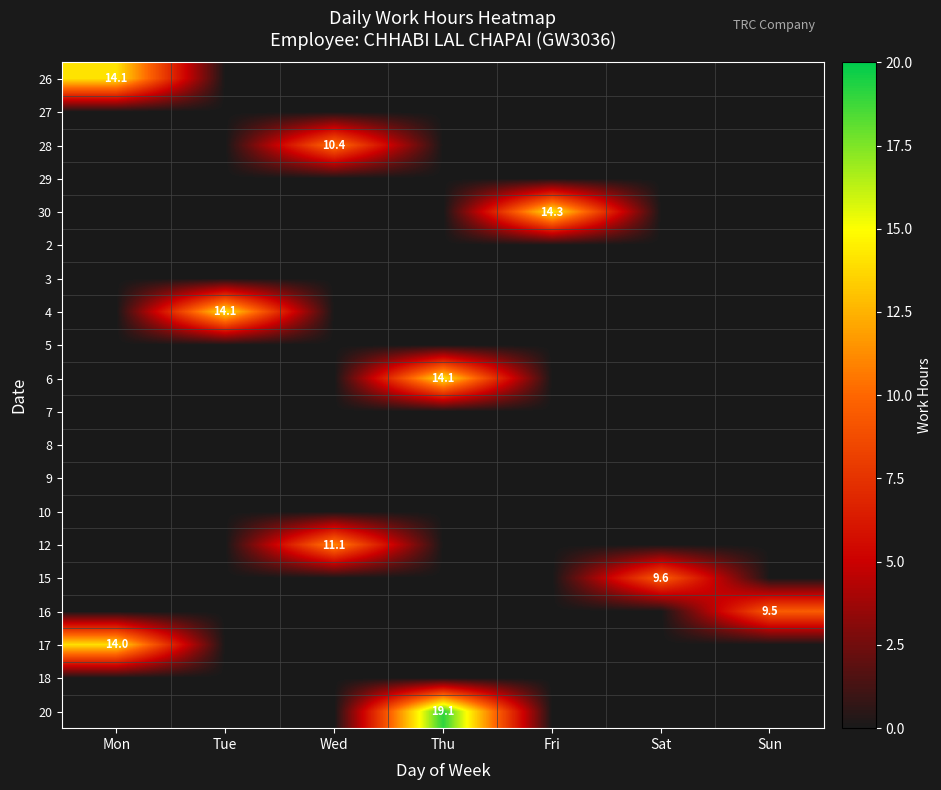

Is the value of 28 at Wed greater than the value of 20 at Thu?

No